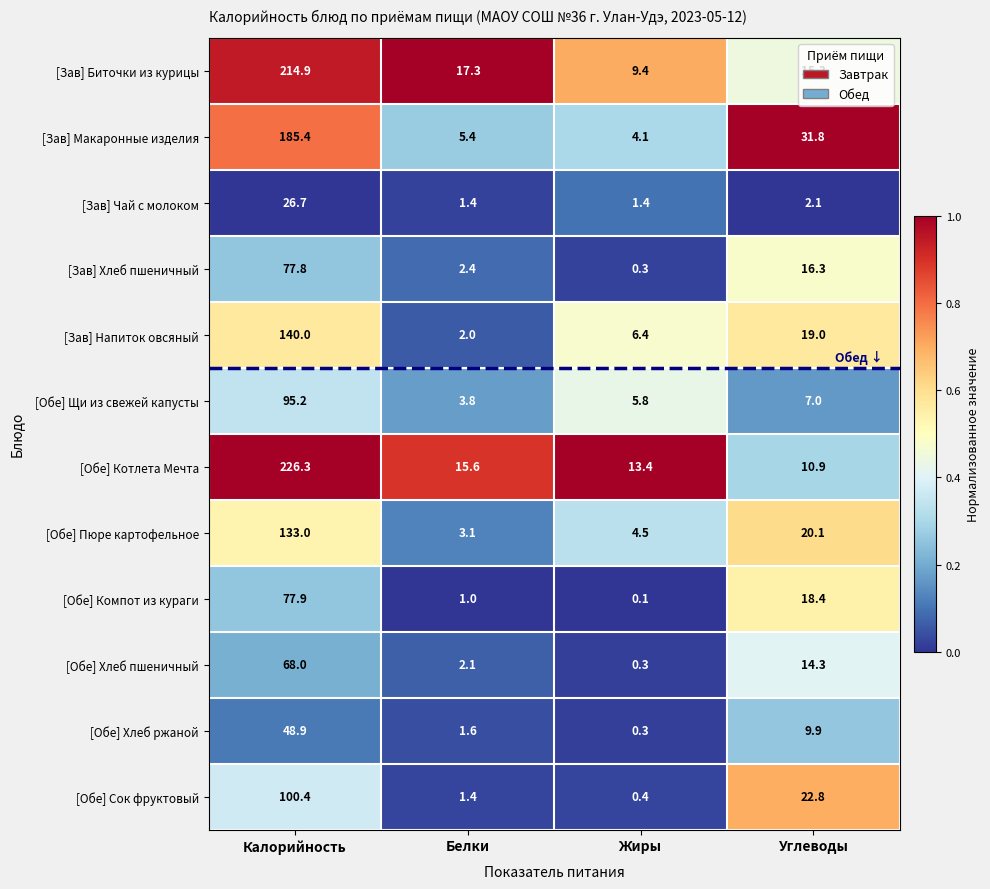

What is the sum of the [Зав] Напиток овсяный values at Калорийность and Белки?

142.0